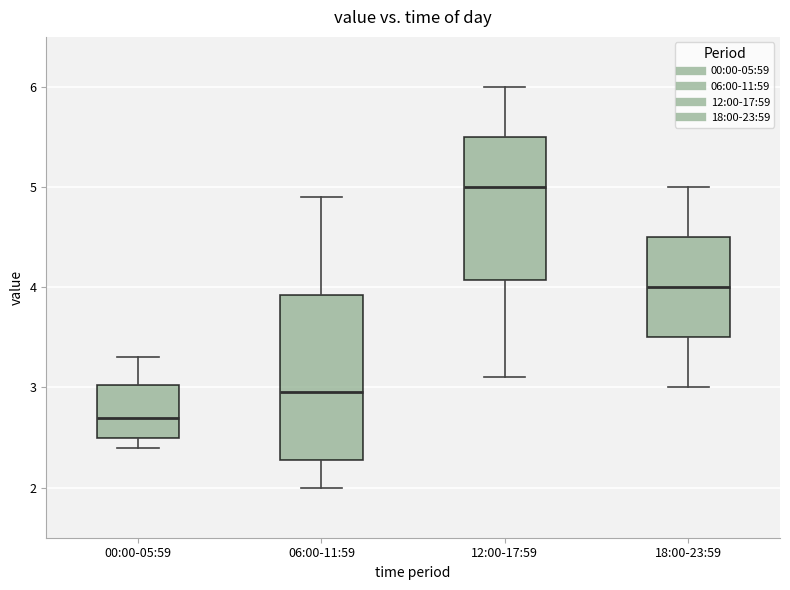

Which box has the highest median line?

12:00-17:59